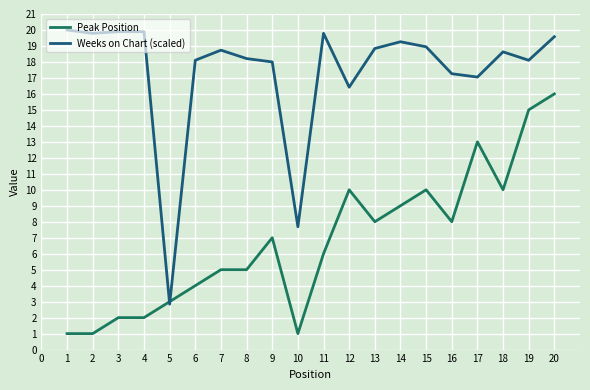

Between 7 and 18, which series saw the biggest shift?

Peak Position